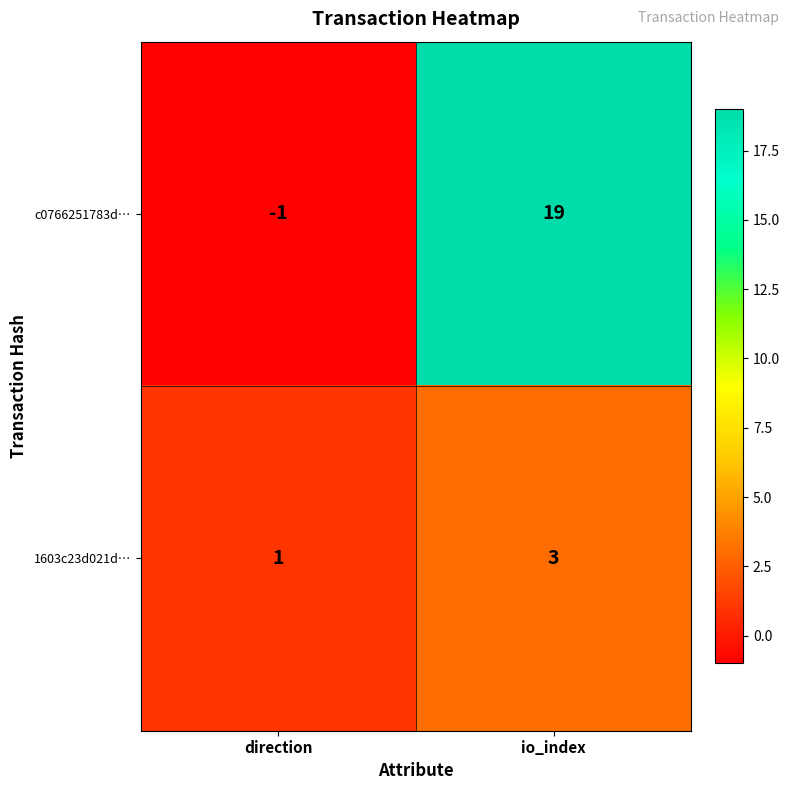

Which series has the largest total across all categories?

c0766251783d…